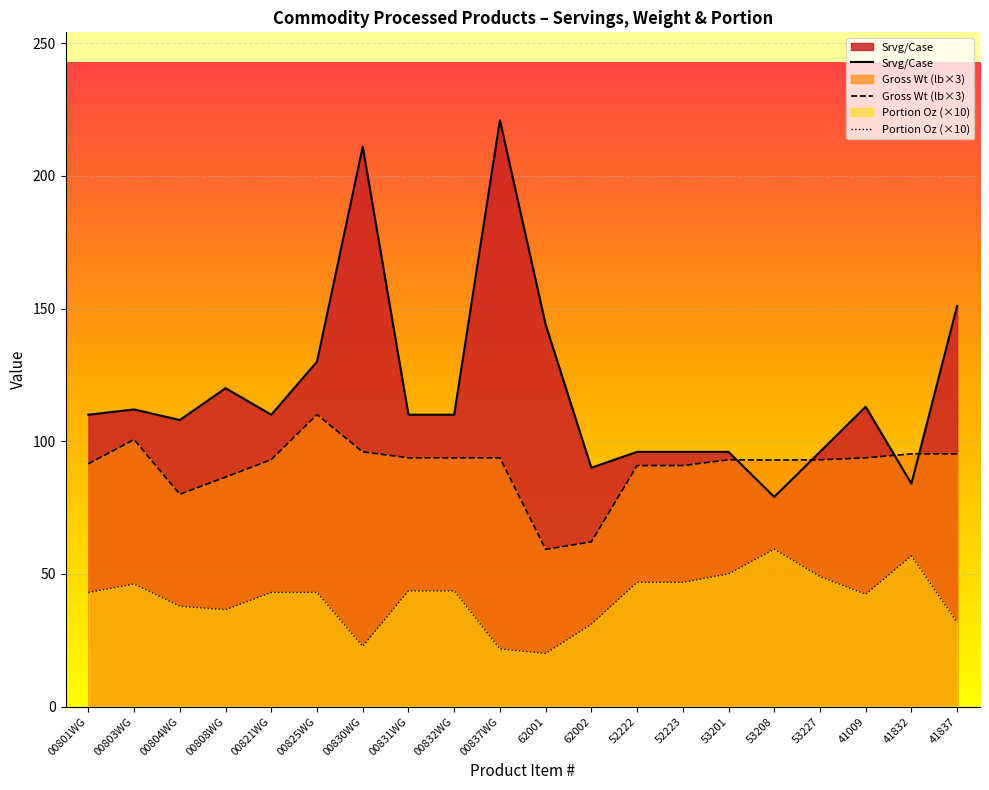

True or false: Portion Oz (×10) has a value of 64.3 at 00804WG.

False